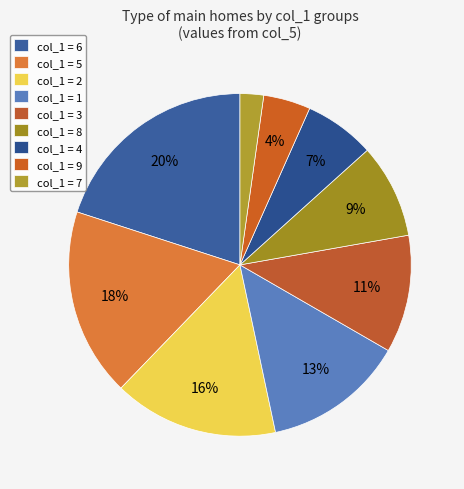

How many segments does this pie chart have?

9